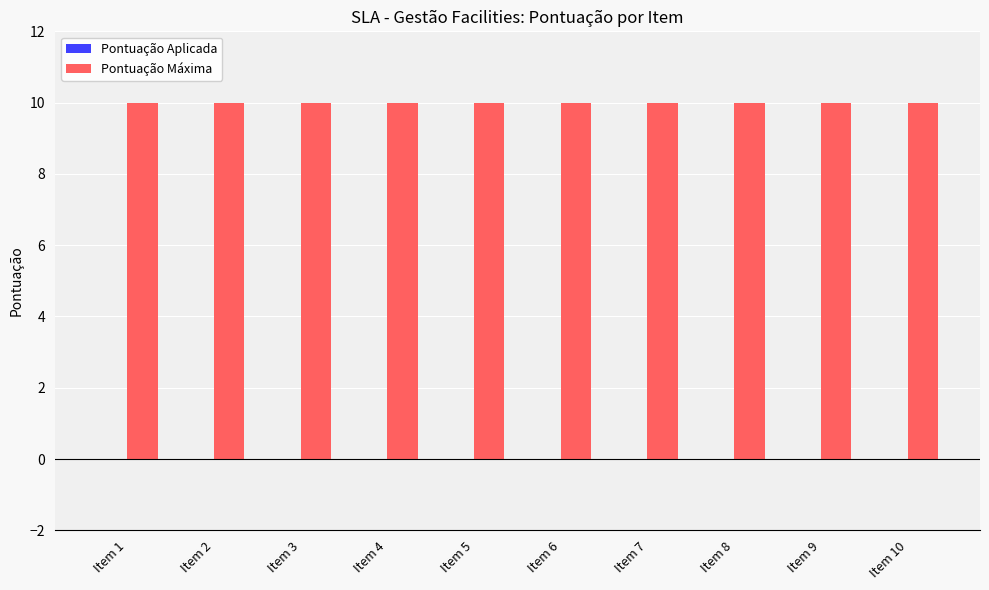

What is the sum of the Pontuação Máxima values at Item 5 and Item 8?

20